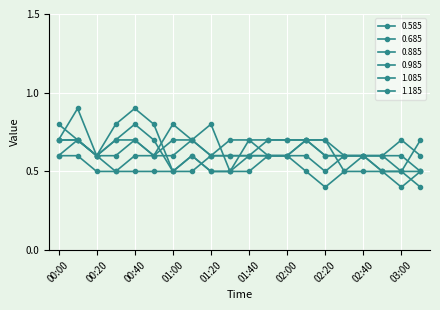

How many distinct data groups are displayed?

6